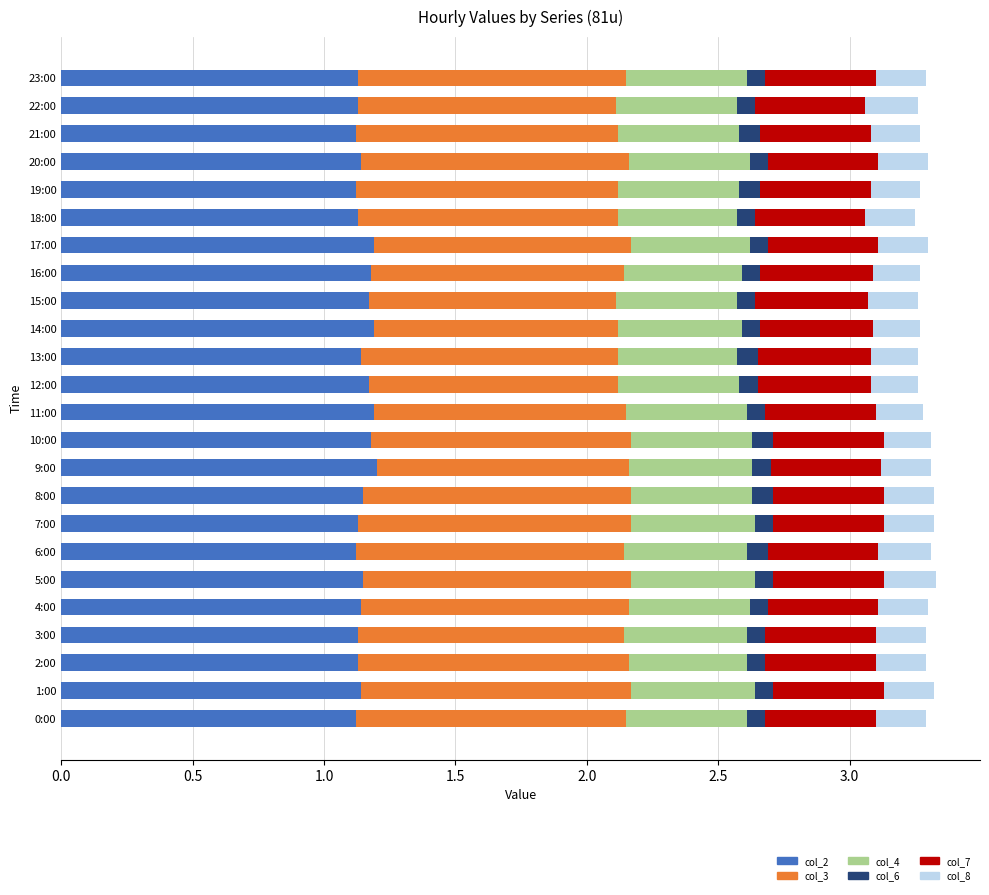

True or false: col_2 has a value of 1.1 at 18:00.

True